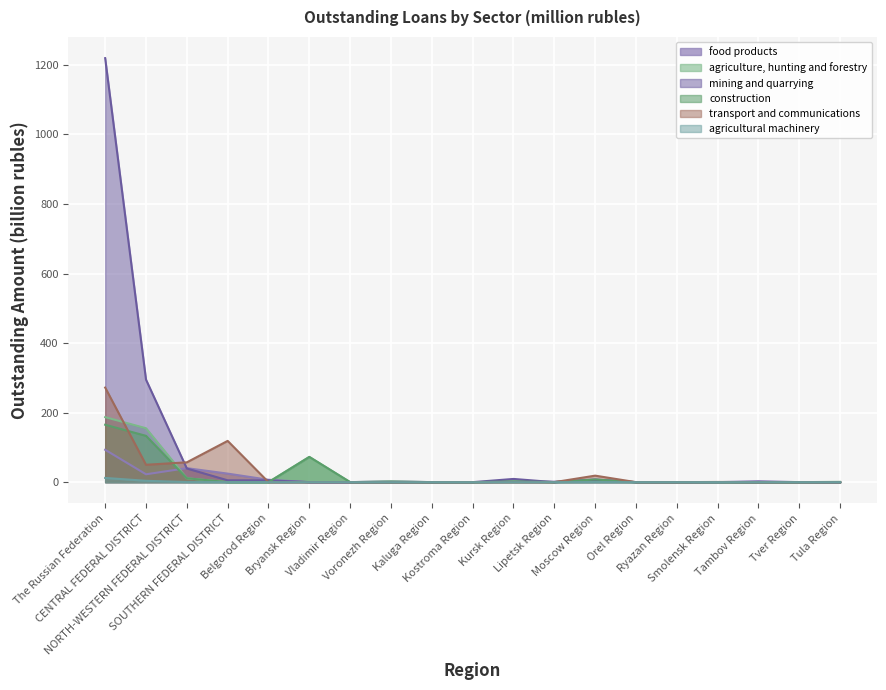

Rank the series at Tambov Region from highest to lowest value.

food products, agriculture, hunting and forestry, mining and quarrying, construction, transport and communications, agricultural machinery